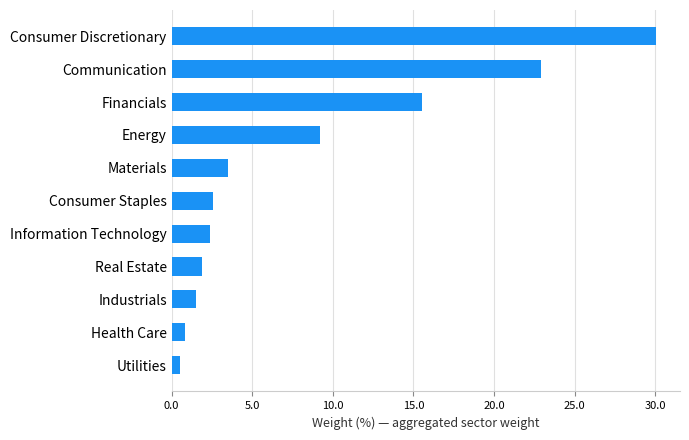

What is the change in value from Information Technology to Energy?

+6.8